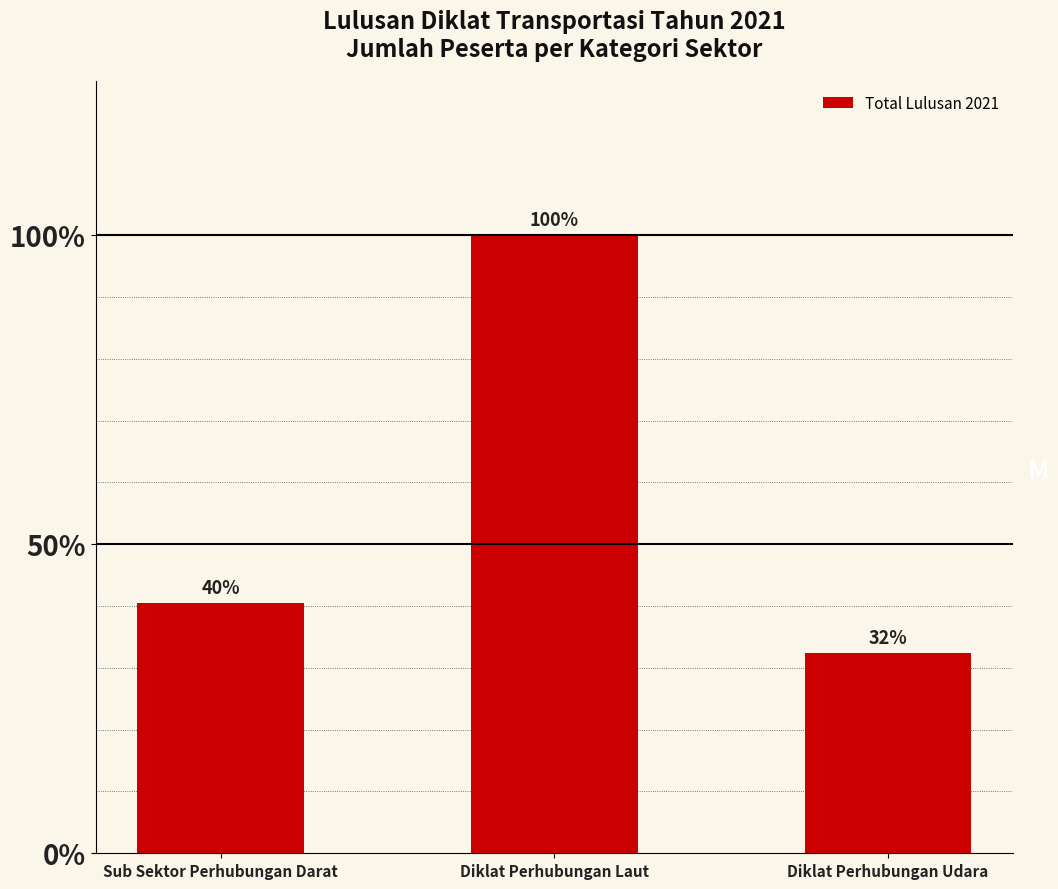

Are the bars horizontal?

No